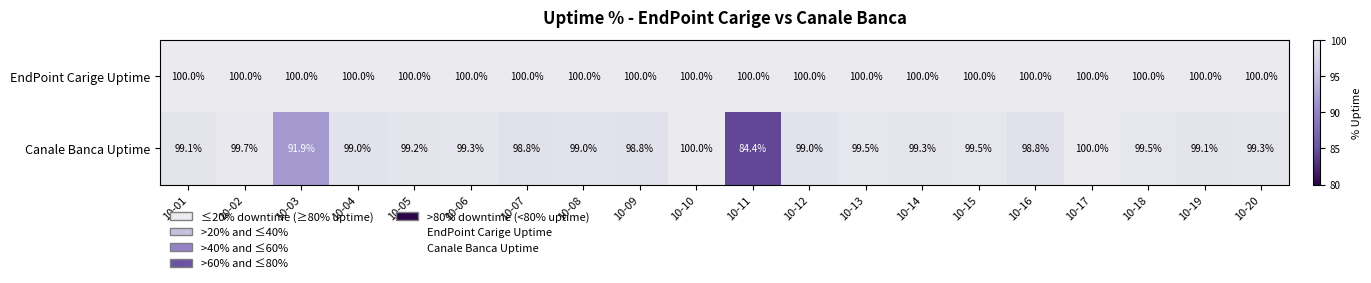

Rank the series by their average value, from lowest to highest.

Canale Banca Uptime, EndPoint Carige Uptime